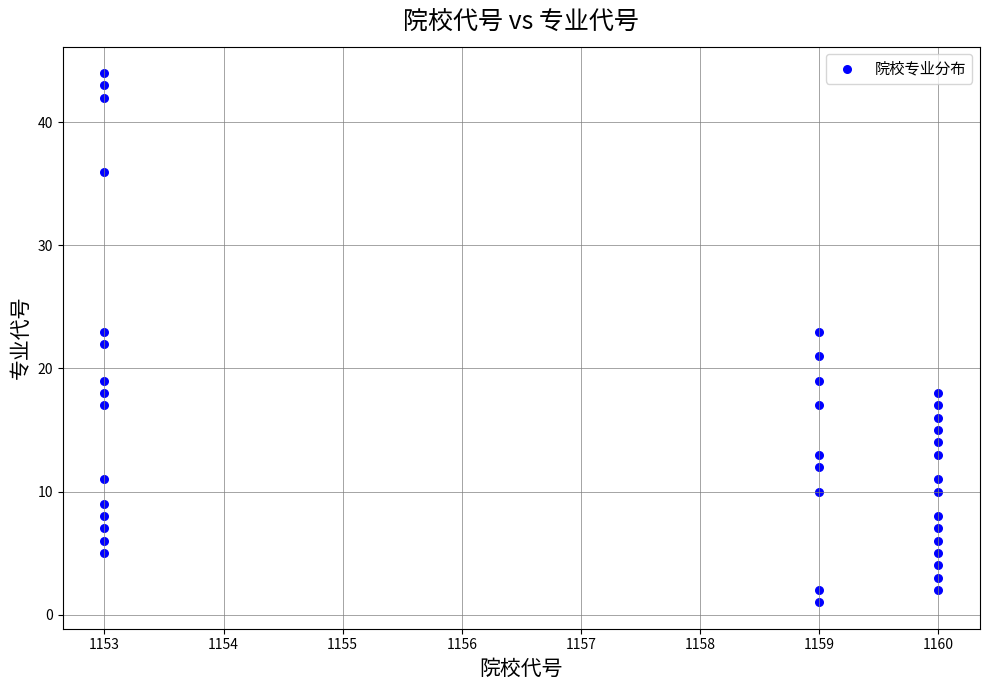

What is the range of X values (max minus min)?

7